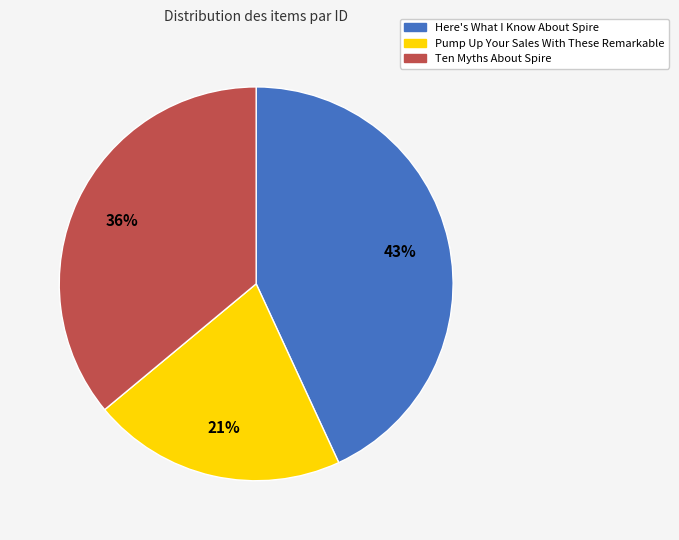

Combined, do Pump Up Your Sales With These Remarkable and Ten Myths About Spire account for over 50%?

Yes